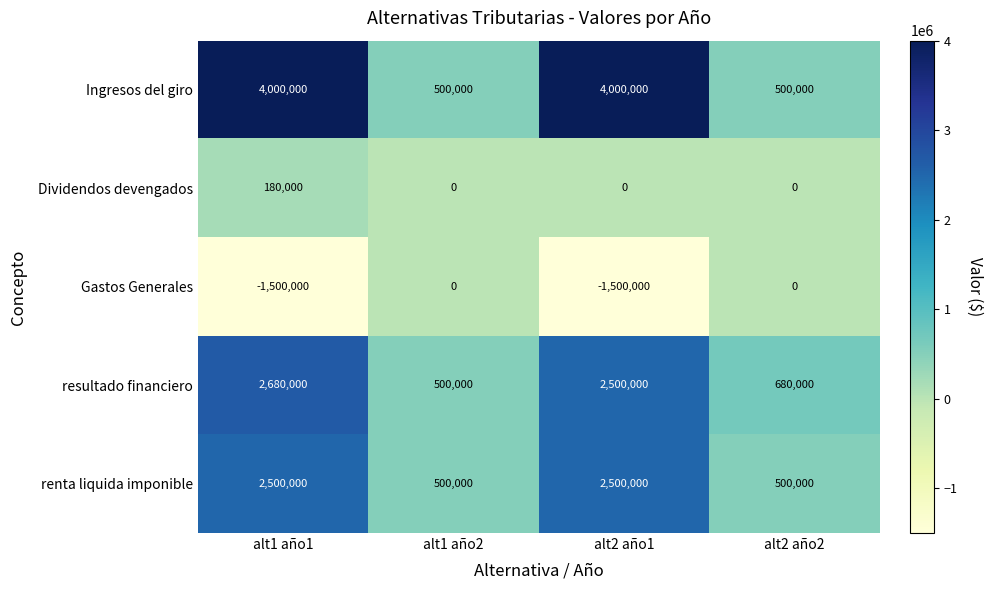

Reading left to right, what are all the values shown in this chart?

Ingresos del giro: alt1 año1=4000000	alt1 año2=500000	alt2 año1=4000000	alt2 año2=500000
Dividendos devengados: alt1 año1=180000	alt1 año2=0	alt2 año1=0	alt2 año2=0
Gastos Generales: alt1 año1=-1500000	alt1 año2=0	alt2 año1=-1500000	alt2 año2=0
resultado financiero: alt1 año1=2680000	alt1 año2=500000	alt2 año1=2500000	alt2 año2=680000
renta liquida imponible: alt1 año1=2500000	alt1 año2=500000	alt2 año1=2500000	alt2 año2=500000